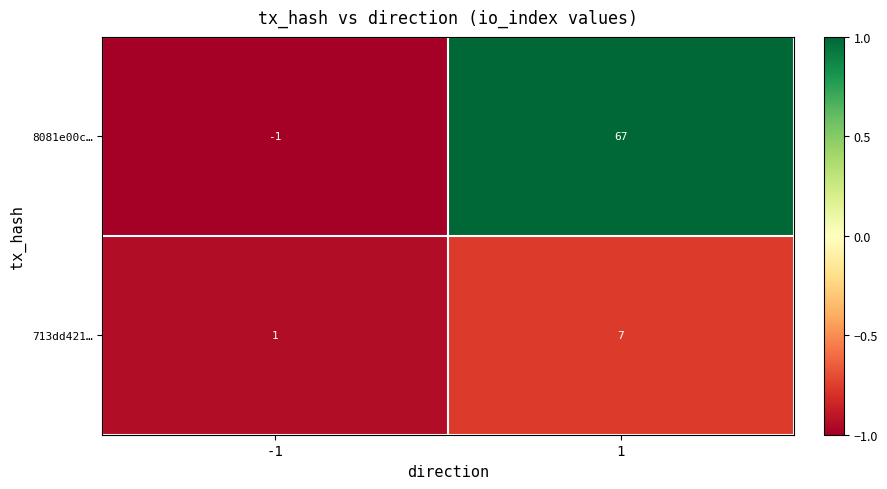

Reading left to right, list all the values displayed in this chart.

8081e00c…: -1=-1	1=67
713dd421…: -1=1	1=7